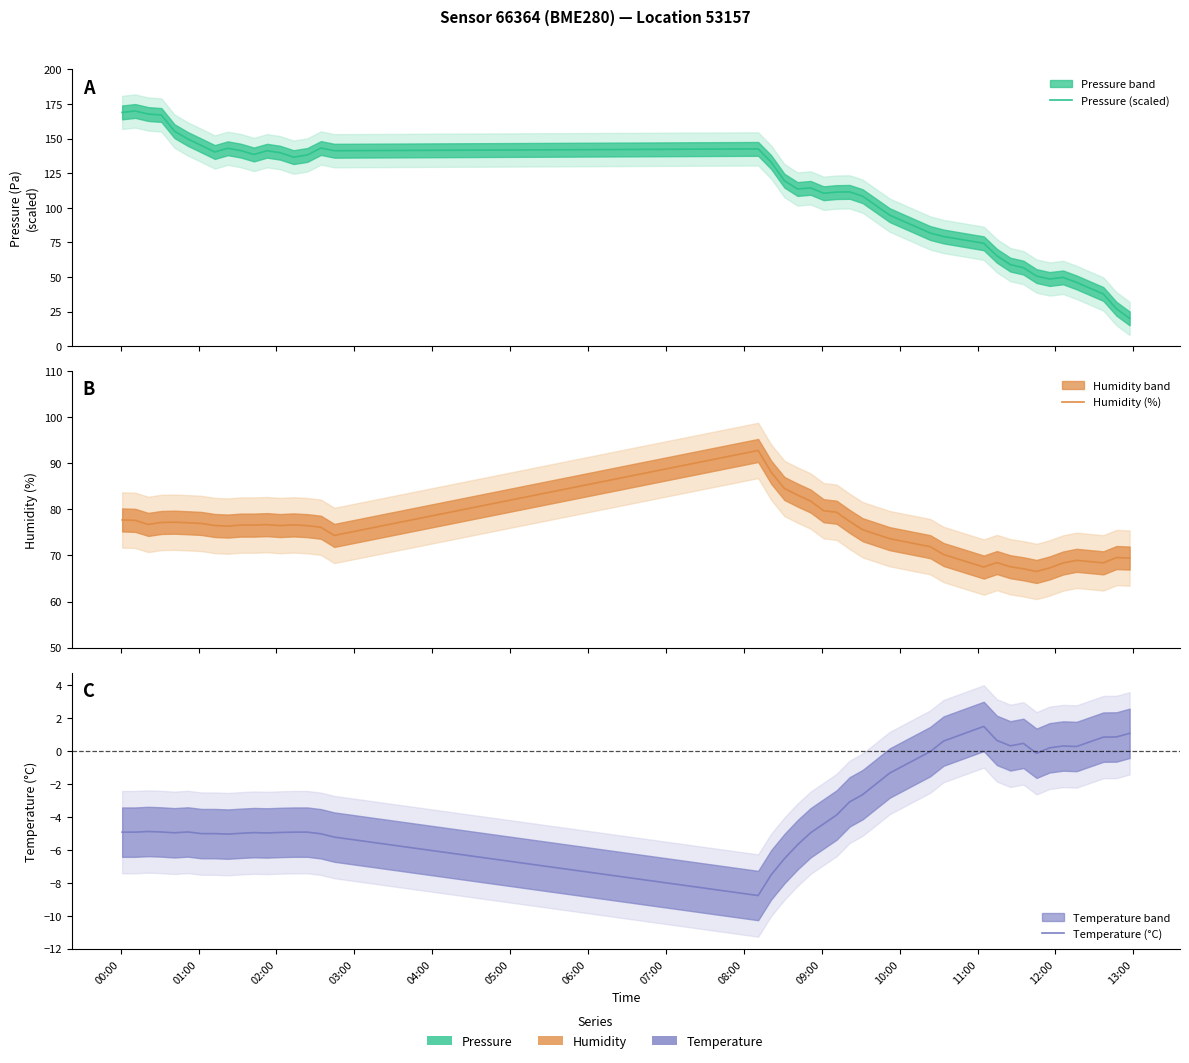

Is it true that Humidity (%) equals 120.7 at 22?

False